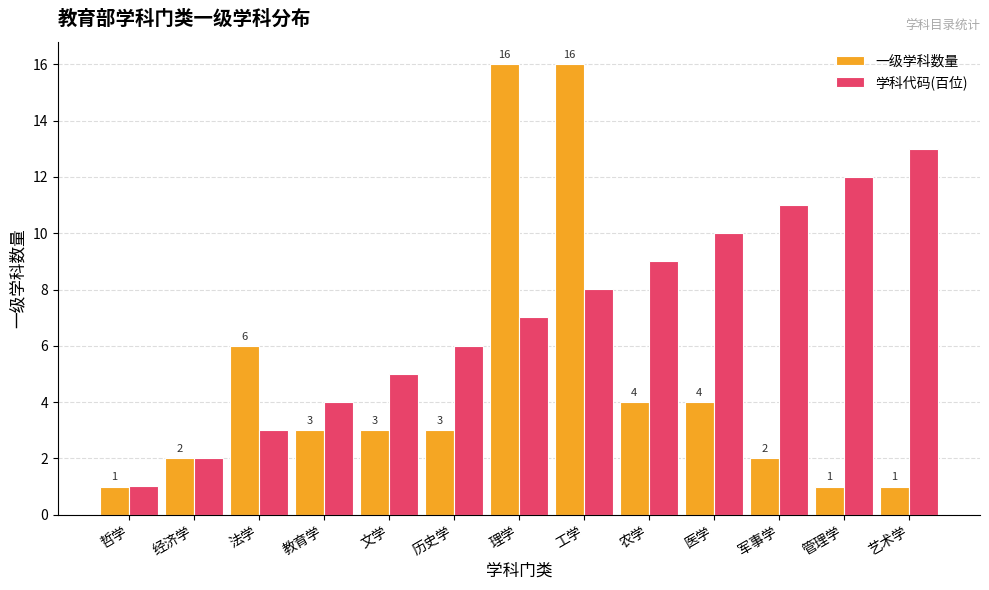

Reading right to left, list all the values displayed in this chart.

一级学科数量: 1.0	1.0	2.0	4.0	4.0	16.0	16.0	3.0	3.0	3.0	6.0	2.0	1.0
学科代码(百位): 13.0	12.0	11.0	10.0	9.0	8.0	7.0	6.0	5.0	4.0	3.0	2.0	1.0